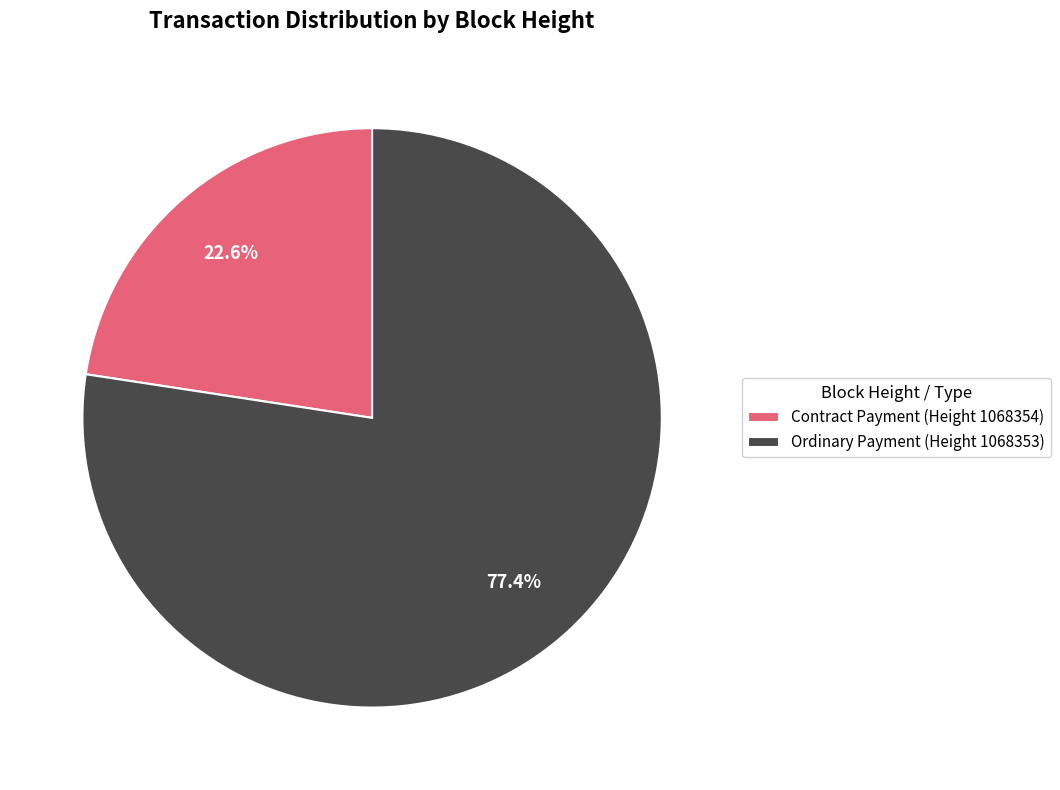

How many segments does this pie chart have?

2